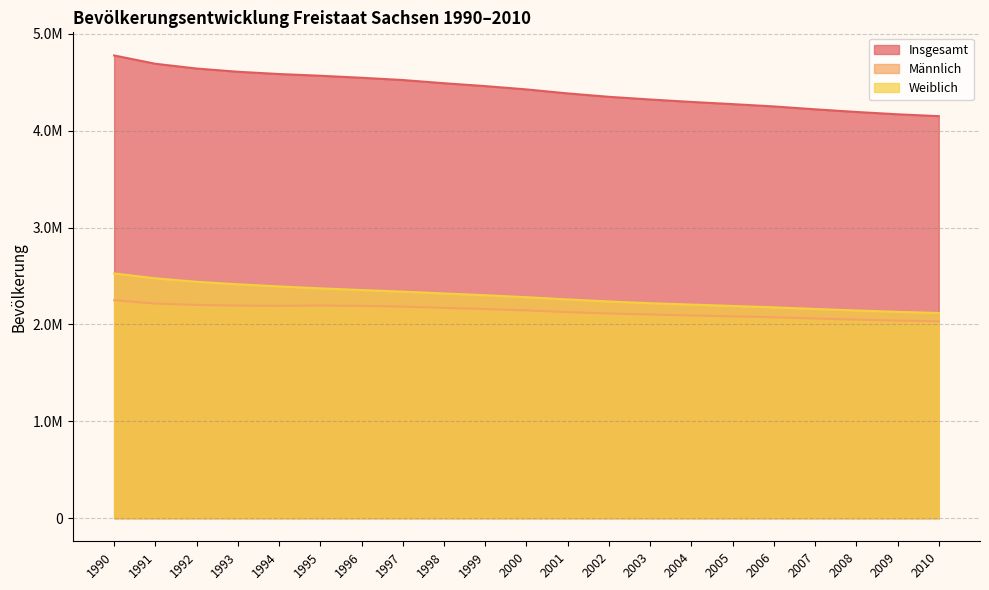

The Männlich series shows 2126723 at 2001. True or false?

True